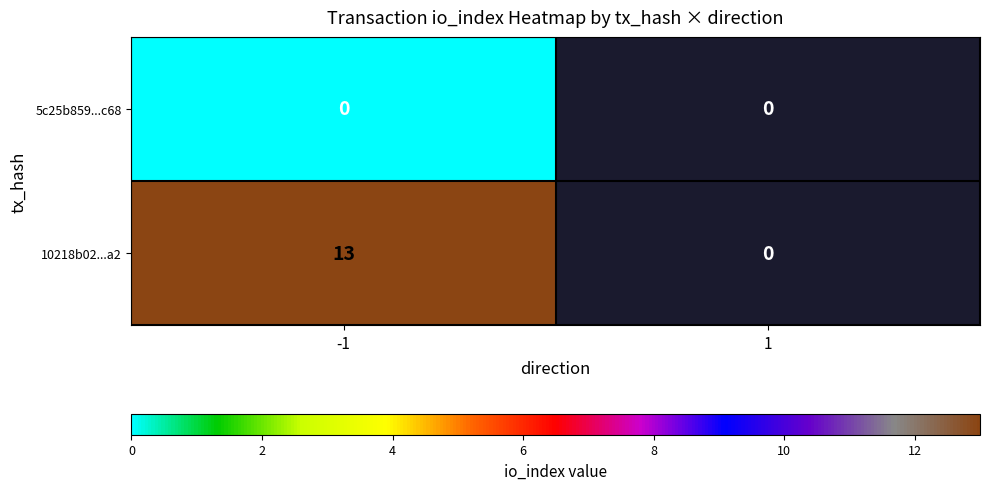

At how many categories does at least one series exceed 11?

1